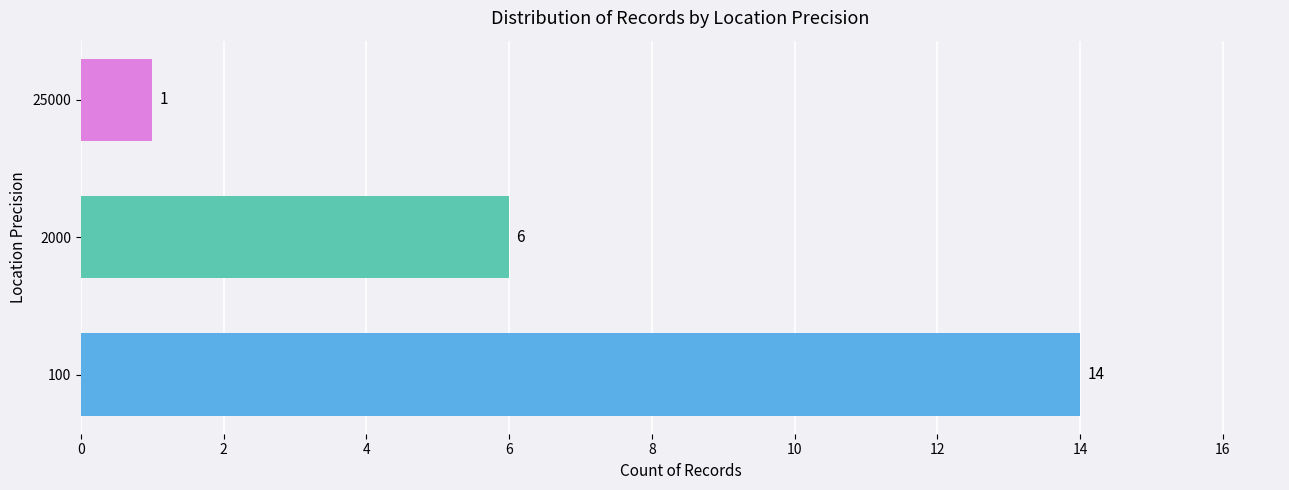

What is the sum of the values at 25000 and 2000?

7